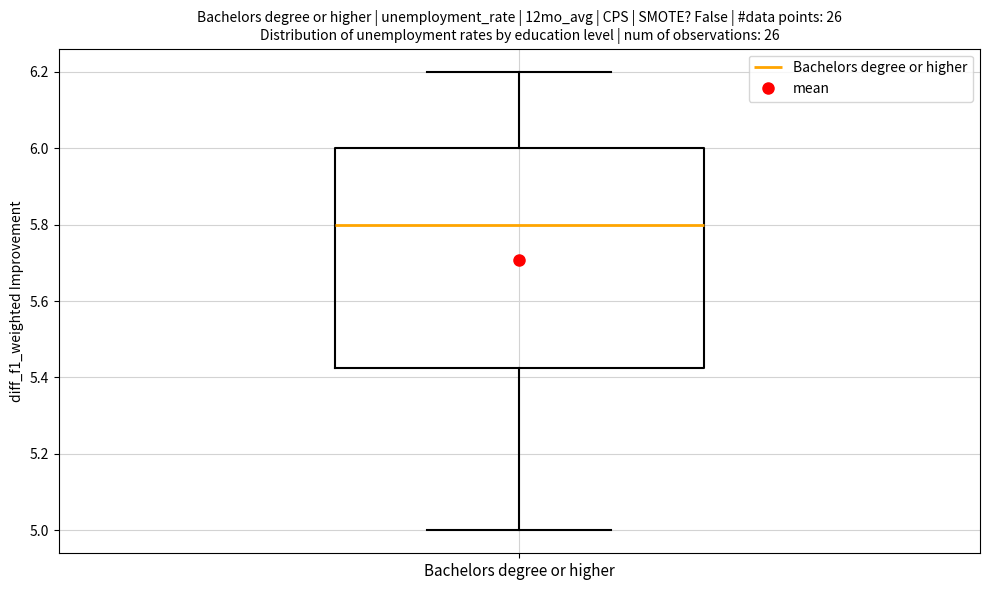

Transcribe this box plot: give where the median line is, the range the box spans, and where the two whiskers end, as read against the y-axis. The values are not printed on the chart, so give them approximately, as read against the axis.

median 5.80, box 5.42 to 6.00, whiskers 5.00 to 6.20